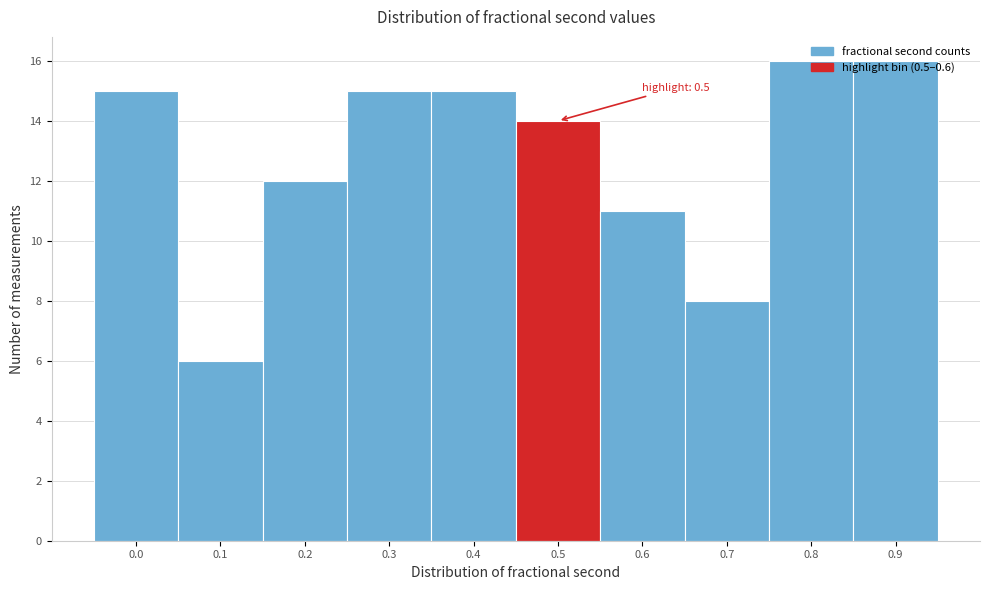

What is the smallest value displayed?

6